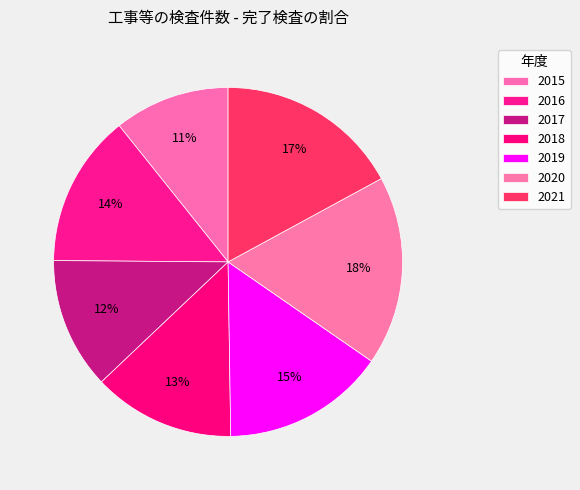

Is it true that 2018 is 13% of the pie?

True